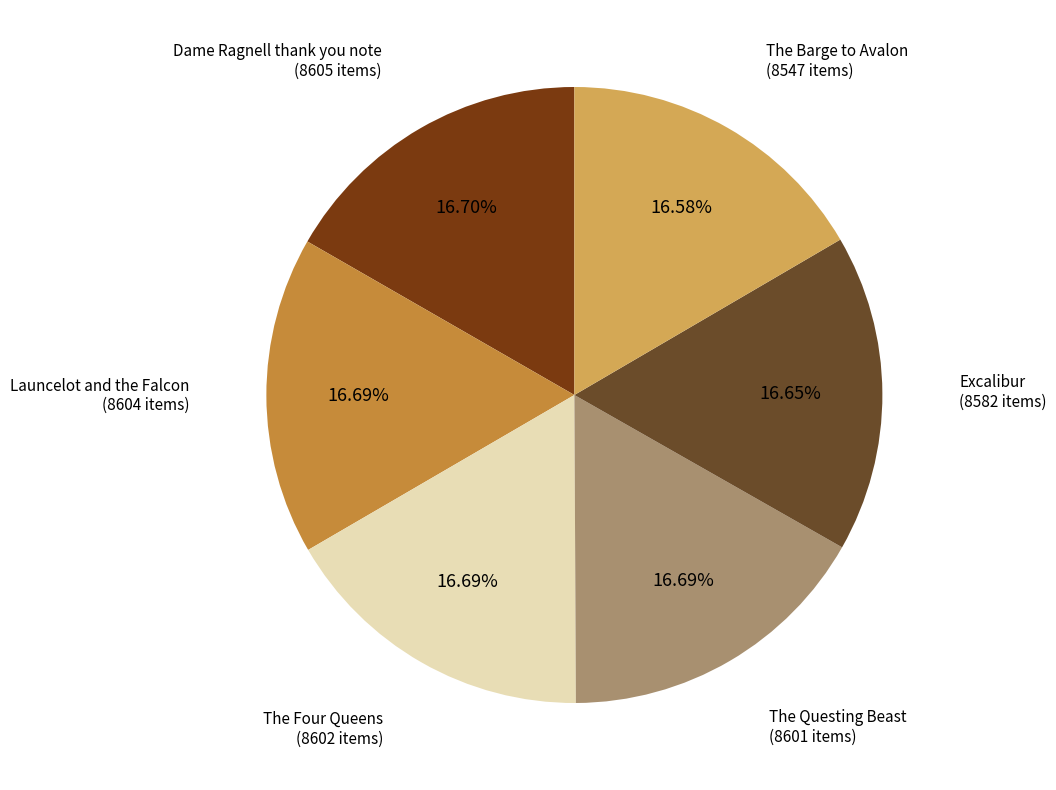

Is there a majority slice in this chart?

No